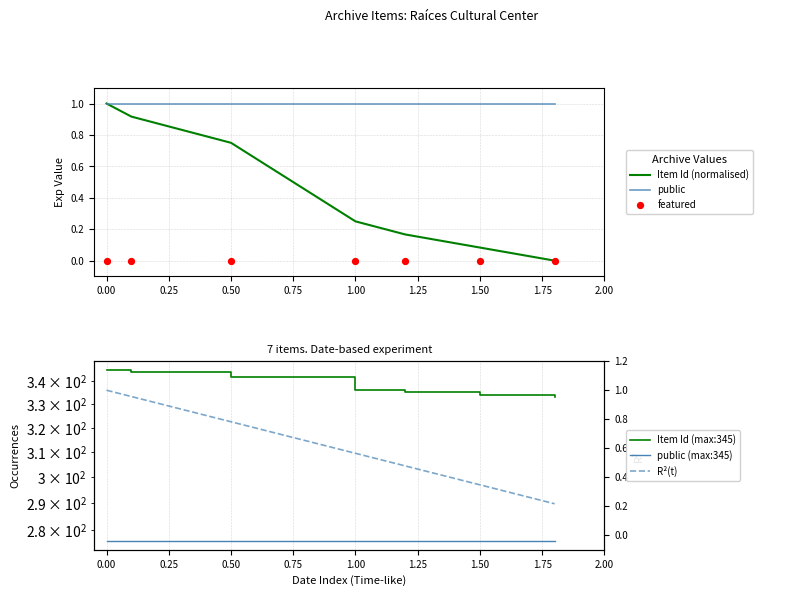

At how many categories does at least one series exceed 273?

7